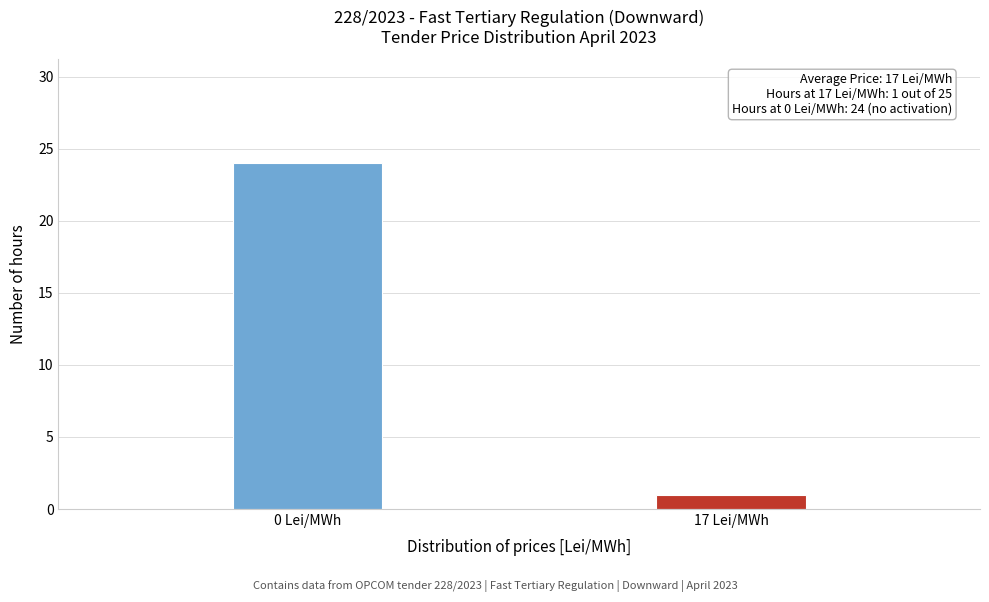

Reading left to right, transcribe all the data shown in this chart.

24	1